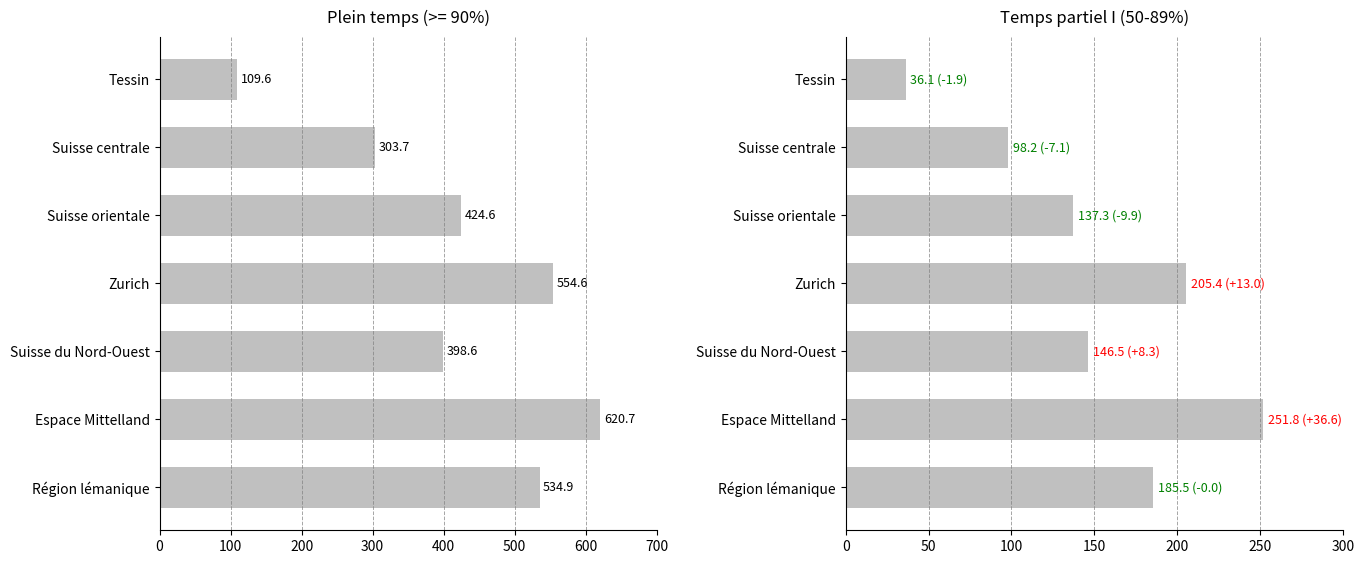

What is the difference between the second highest and second lowest values?

107.2